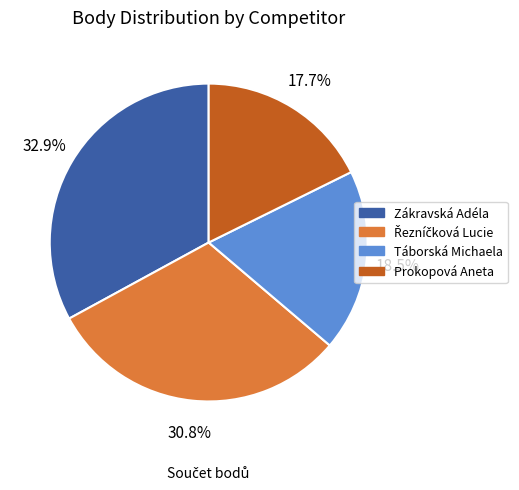

Count the number of slices in the pie.

4